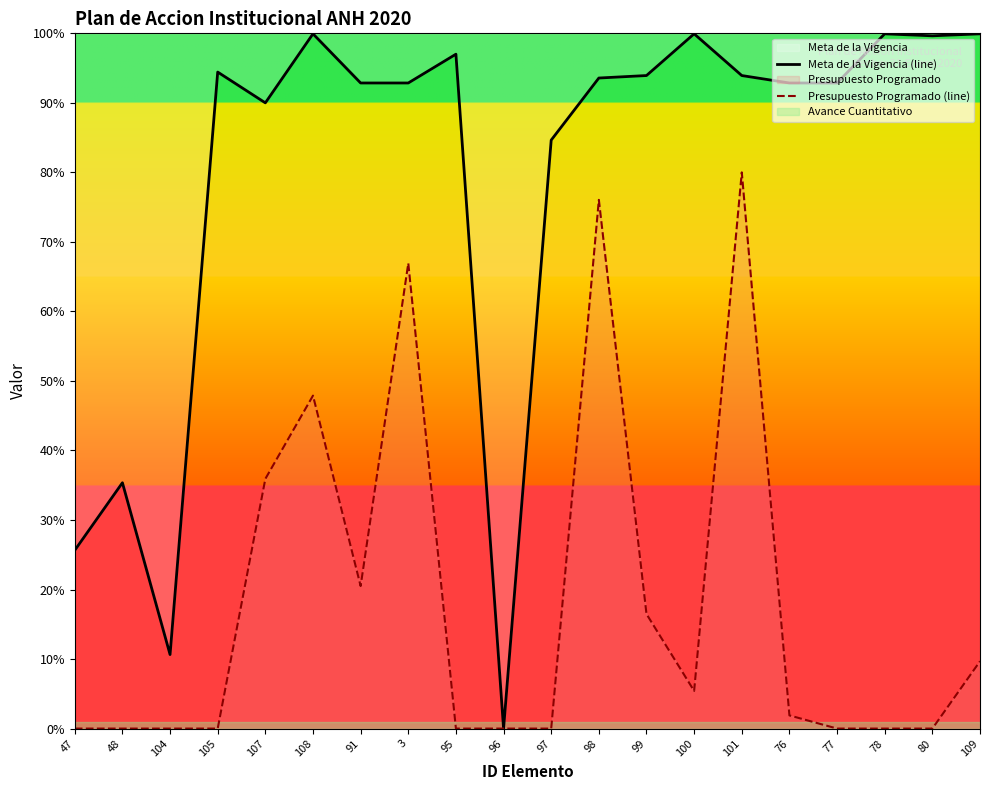

True or false: Presupuesto Programado (line) has more than 1 interior local peaks.

True